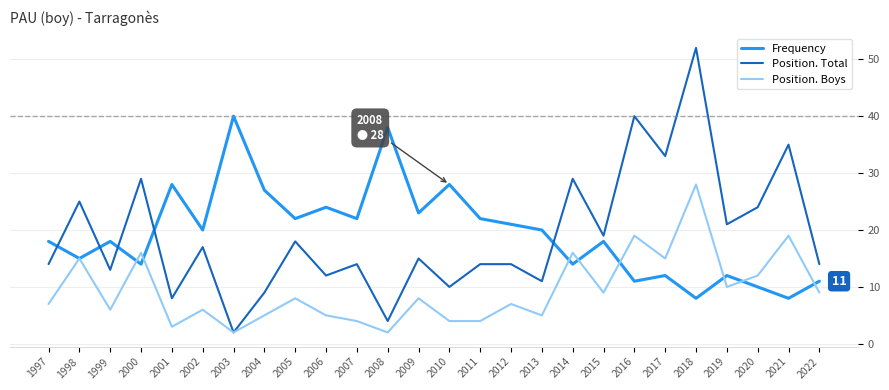

What is the difference between the highest and lowest values at 2019?

11